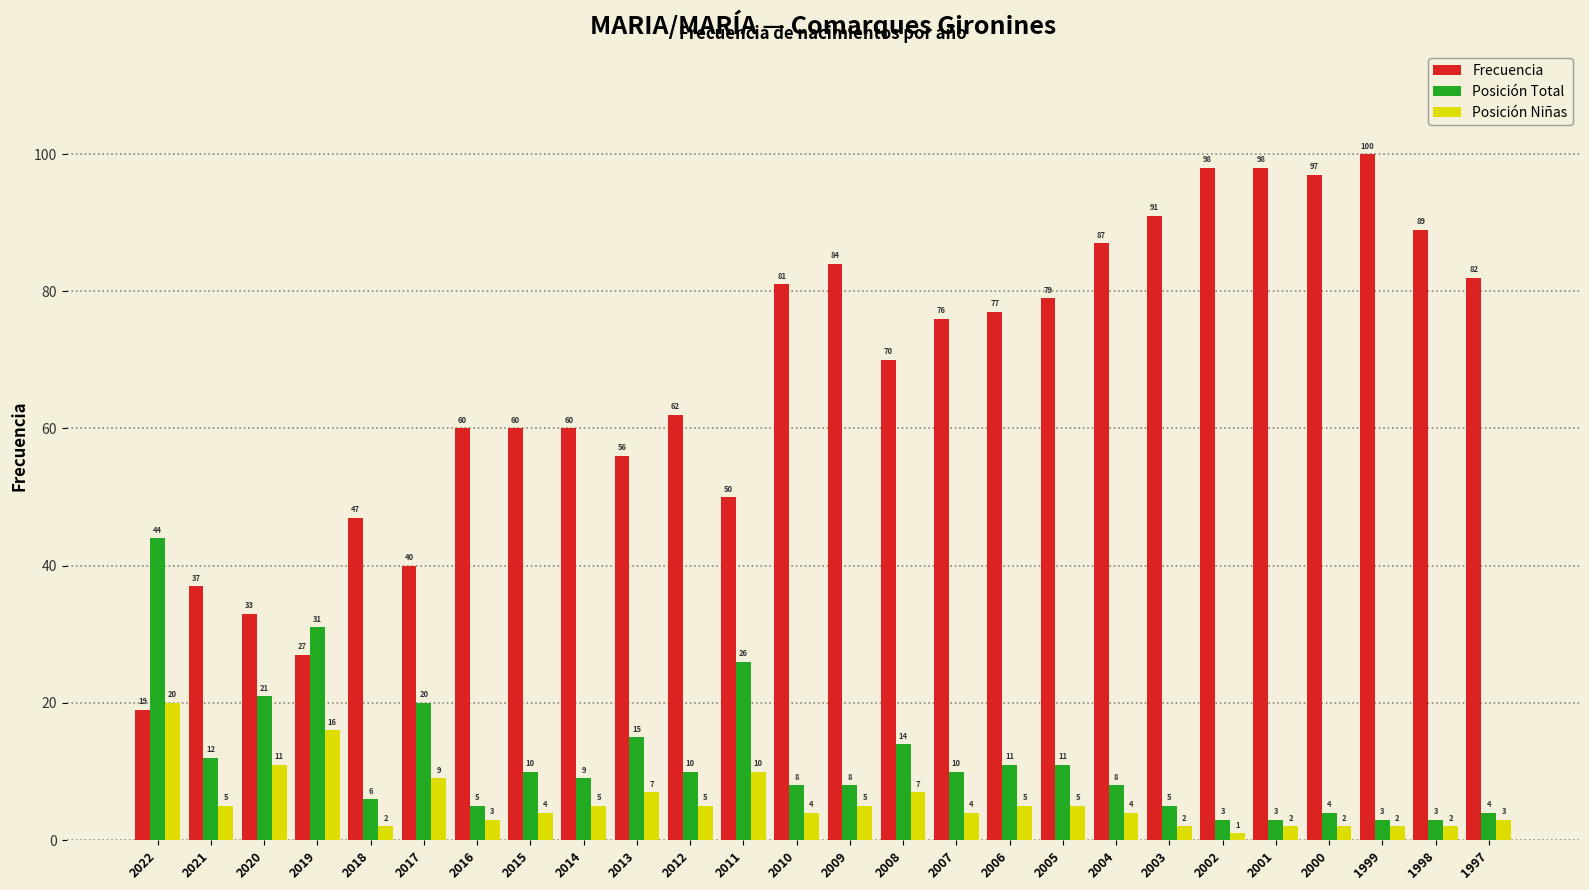

At how many categories does at least one series exceed 85?

7